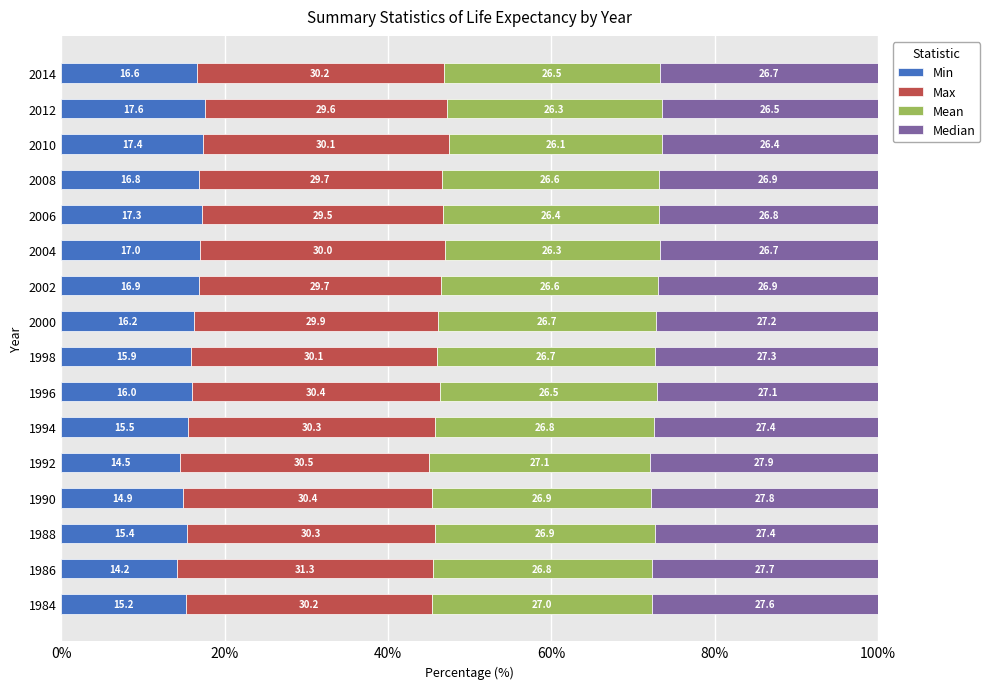

What is the total value across all series at 1994?

100.0